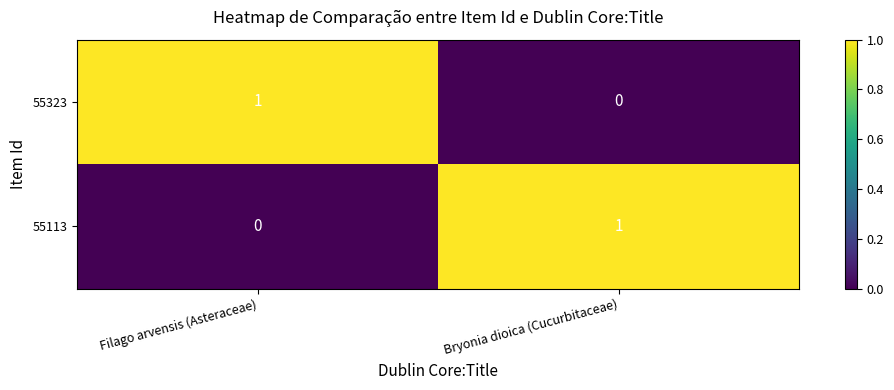

At Bryonia dioica (Cucurbitaceae), list the series in order from smallest to largest.

55323, 55113